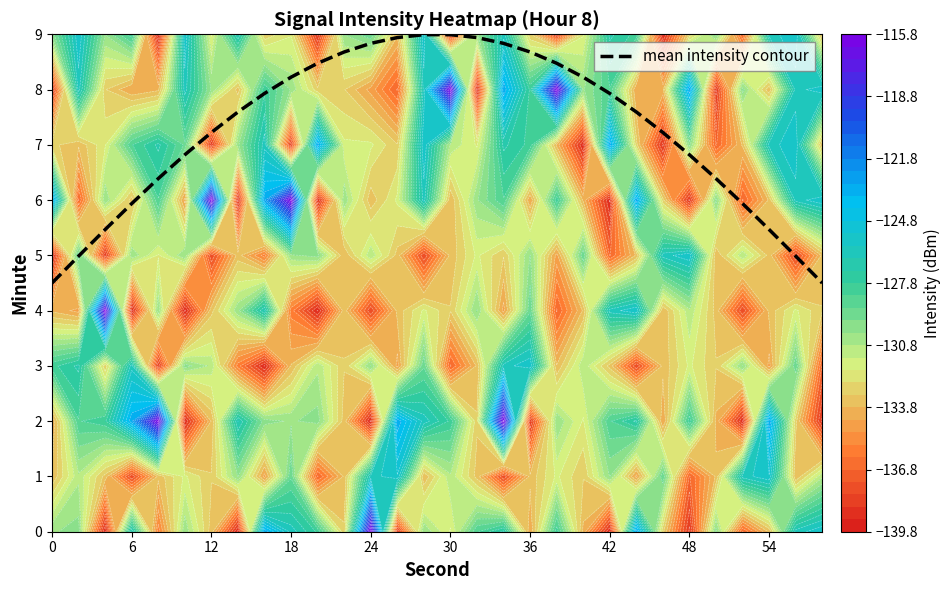

The value of mean intensity contour at 24 is 8.8. True or false?

True